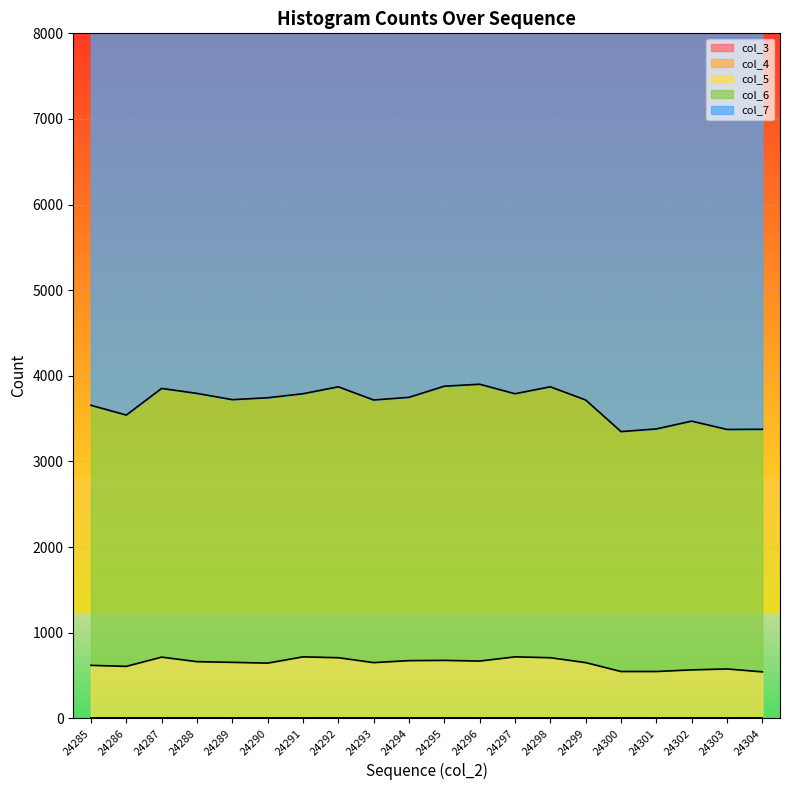

Rank the series by their maximum value, from lowest to highest.

col_3, col_4, col_5, col_6, col_7